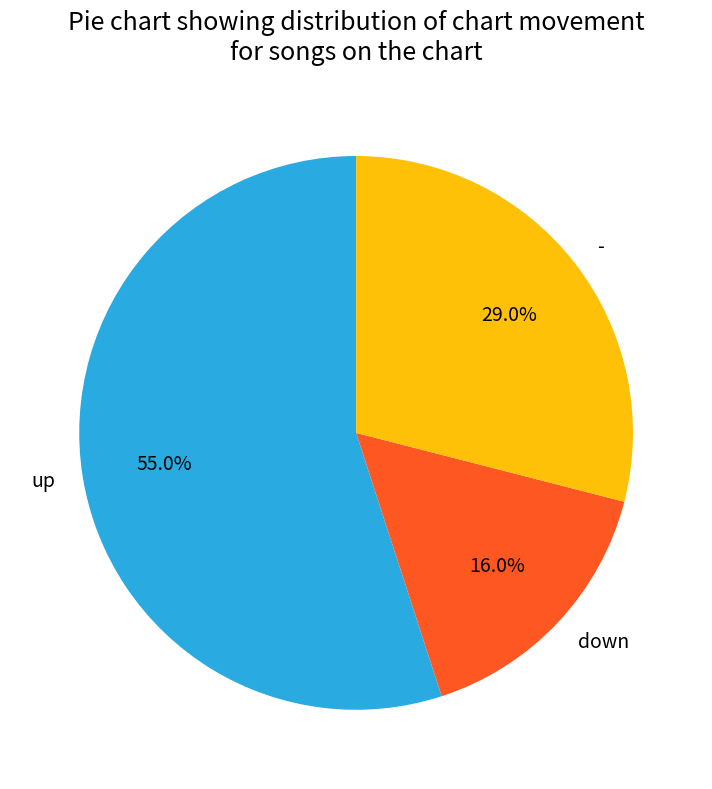

Which slice is the largest?

up